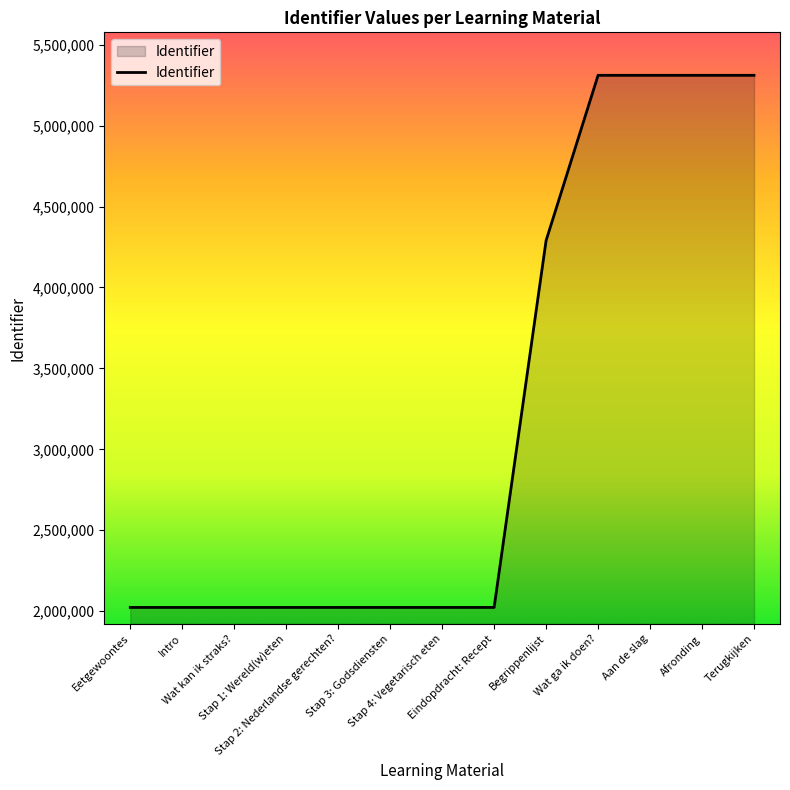

What is the difference between the maximum and minimum values?

3287894